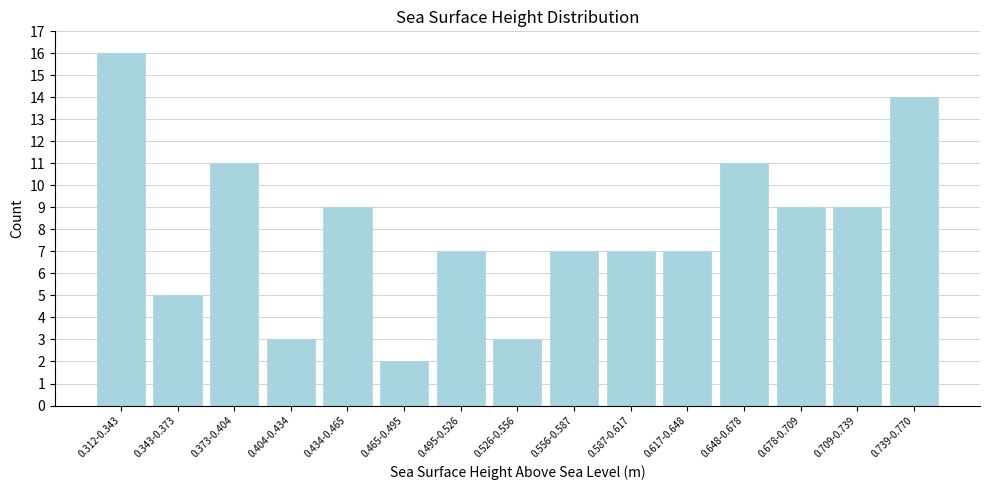

Reading left to right, list all the values displayed in this chart.

0.312-0.343=16	0.343-0.373=5	0.373-0.404=11	0.404-0.434=3	0.434-0.465=9	0.465-0.495=2	0.495-0.526=7	0.526-0.556=3	0.556-0.587=7	0.587-0.617=7	0.617-0.648=7	0.648-0.678=11	0.678-0.709=9	0.709-0.739=9	0.739-0.770=14